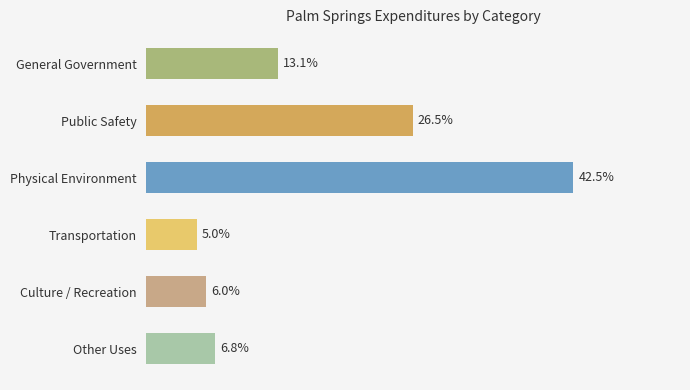

Which label corresponds to the largest value in the chart?

Physical Environment